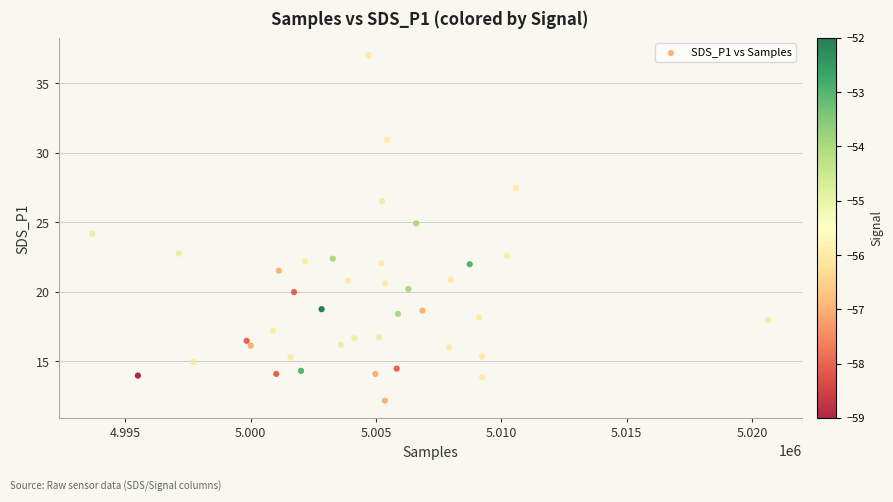

What is the range of Y values (max minus min)?

24.8